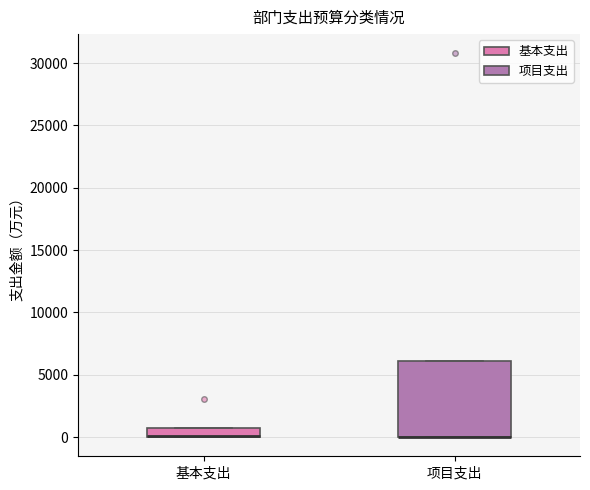

Comparing the boxes themselves (not the whiskers), which one is the tallest?

项目支出